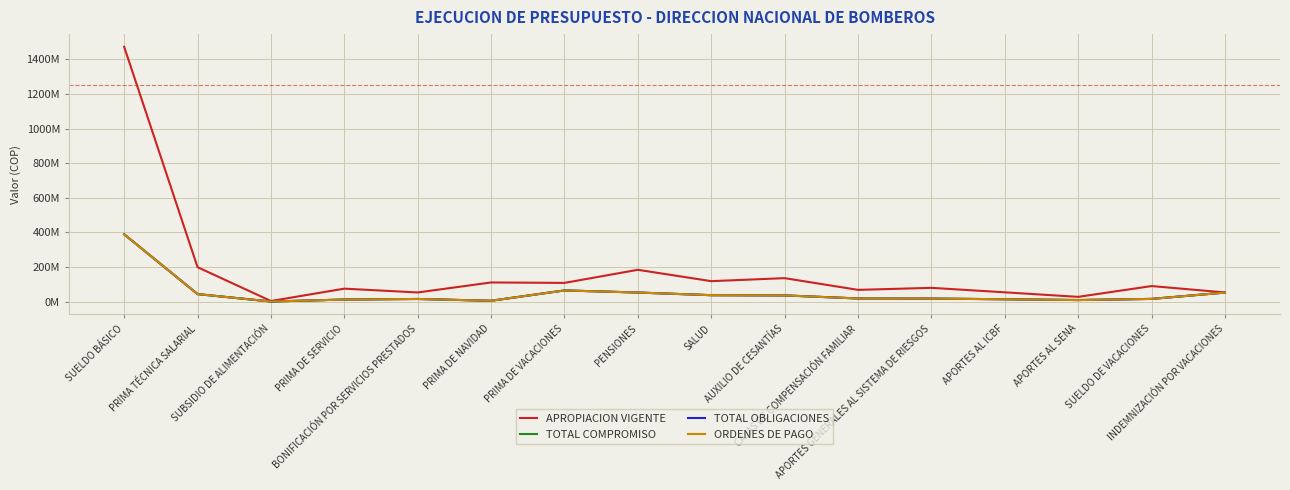

Does the chart have visible grid lines?

Yes